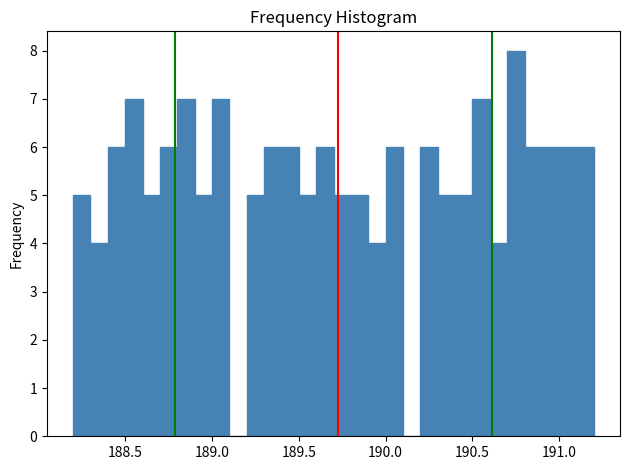

Read against the x-axis, roughly where is the centre of the tallest bar?

190.75